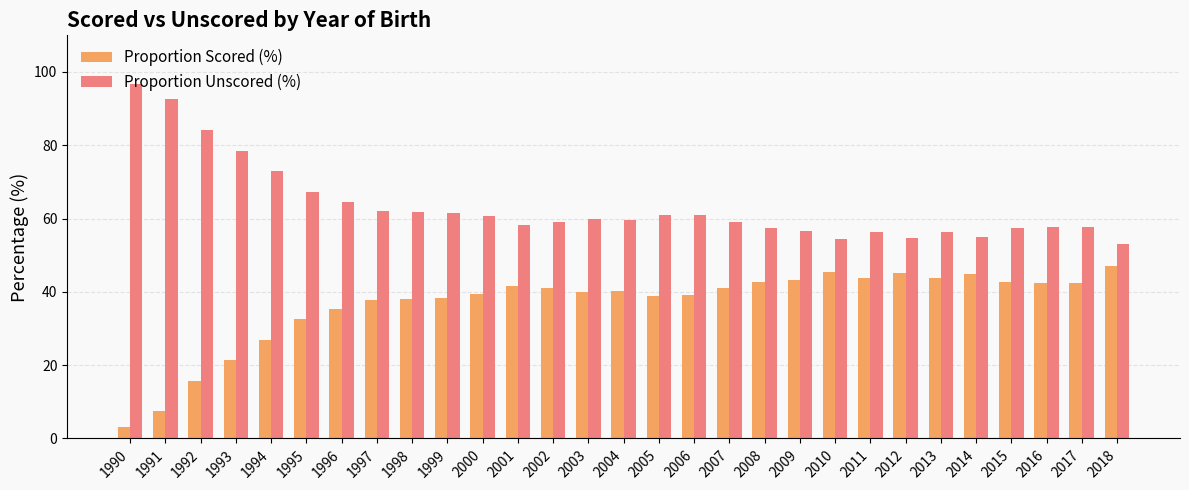

What is the highest value of the Proportion Unscored (%) series?

96.8